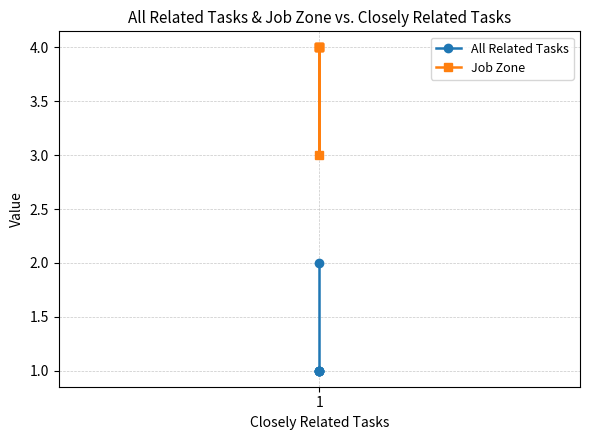

Does the chart have visible grid lines?

Yes